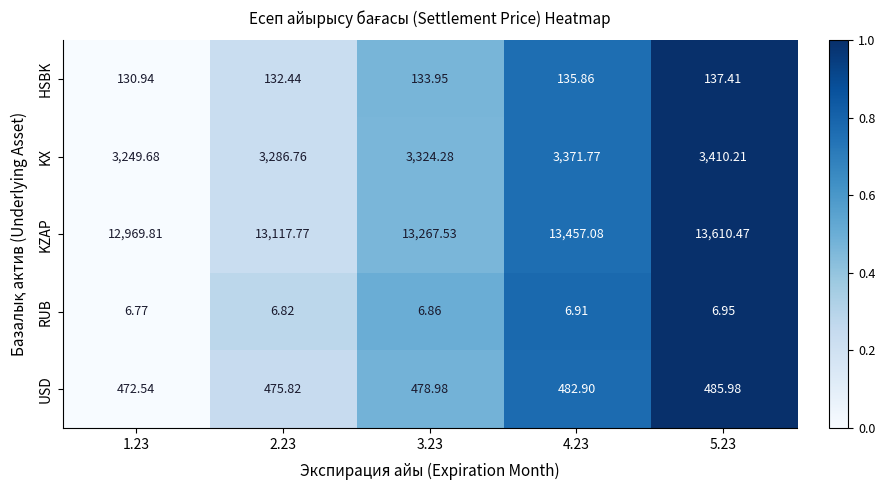

Is the value of USD at 1.23 greater than the value of KX at 5.23?

No